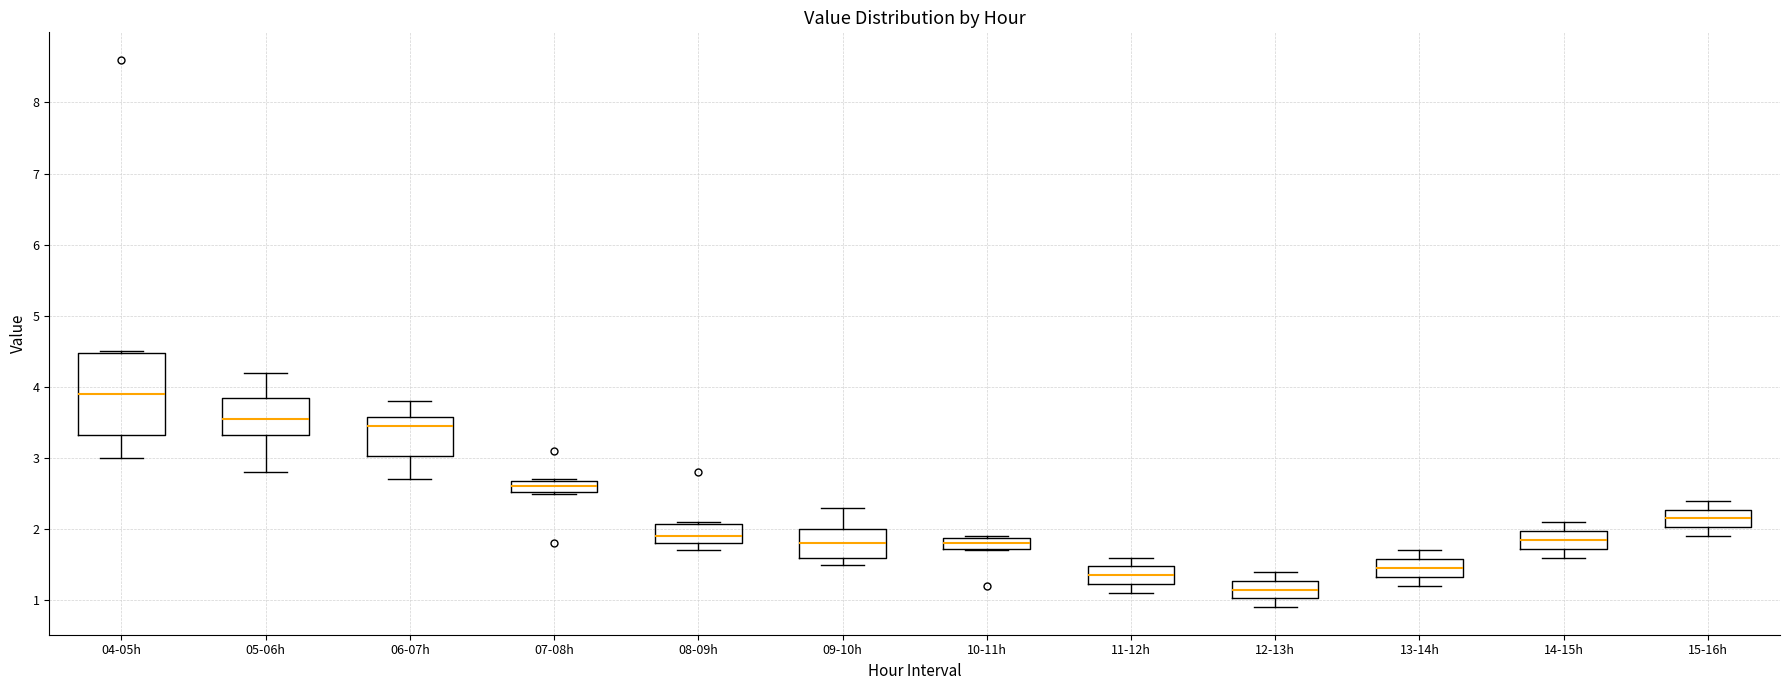

Which box has the lowest median line?

12-13h